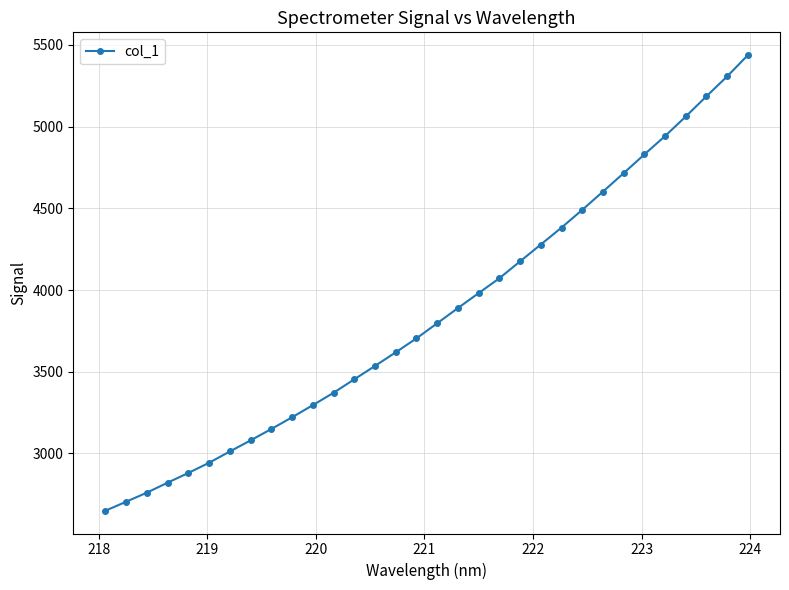

What is the maximum value shown in the chart?

5437.7